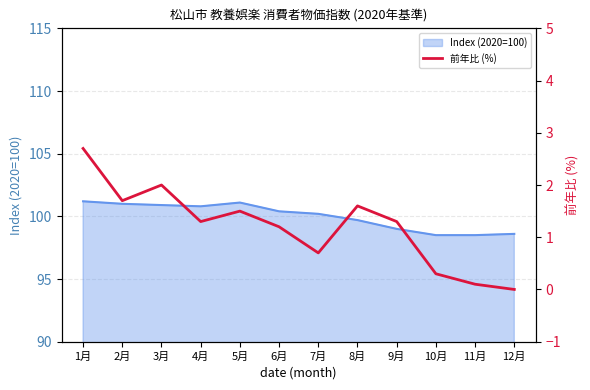

Does the chart have visible grid lines?

Yes